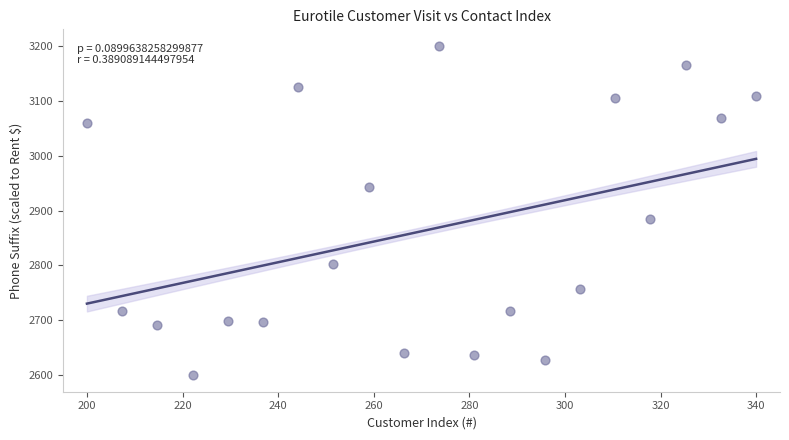

What Y value in the scatter plot is closest to 2900?

2885.3